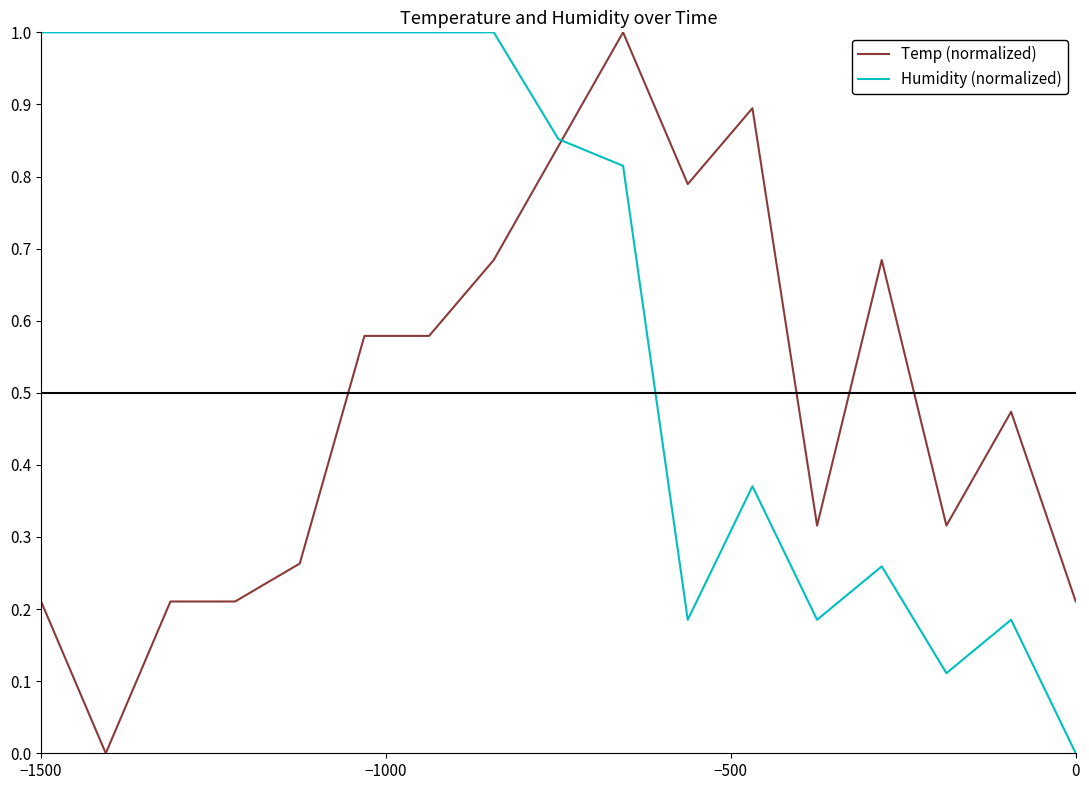

List the series in order of their overall mean, highest first.

Humidity (normalized), Temp (normalized)